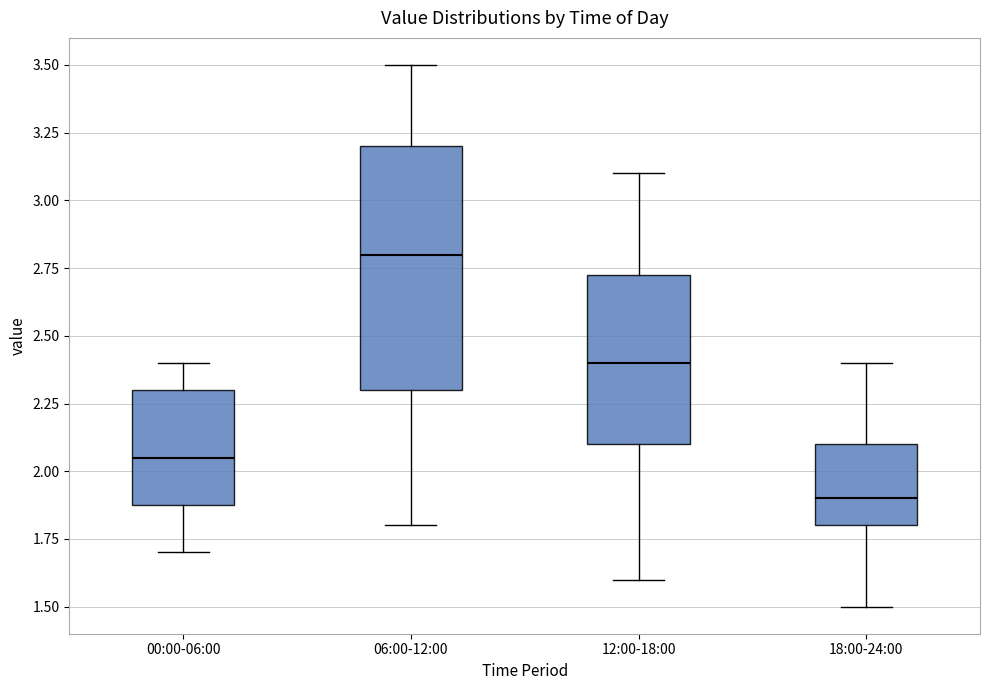

Comparing the boxes themselves (not the whiskers), which one is the tallest?

06:00-12:00